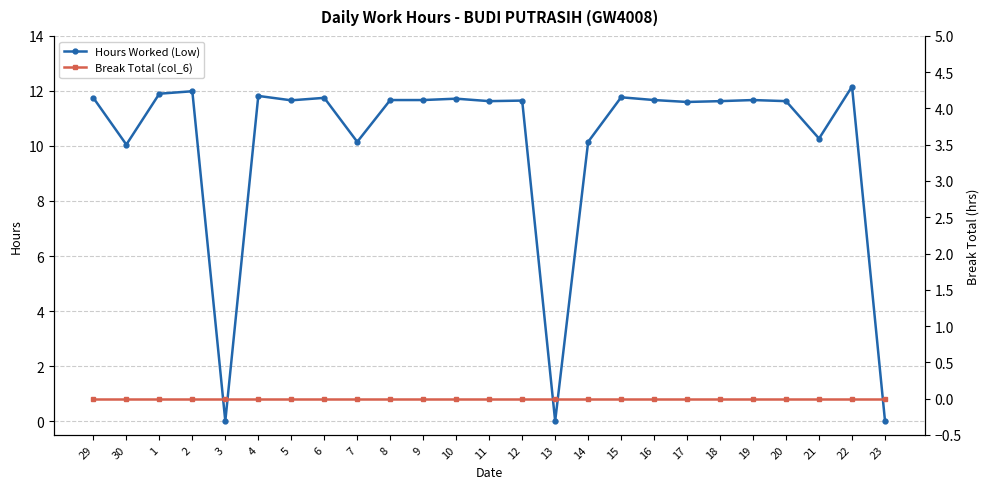

Reading left to right, what are all the values shown in this chart?

Hours Worked (Low): 29=11.8	30=10.1	1=11.9	2=12.0	3=0.0	4=11.8	5=11.7	6=11.8	7=10.2	8=11.7	9=11.7	10=11.7	11=11.6	12=11.7	13=0.0	14=10.2	15=11.8	16=11.7	17=11.6	18=11.6	19=11.7	20=11.6	21=10.3	22=12.2	23=0.0
Break Total (col_6): 29=0.0	30=0.0	1=0.0	2=0.0	3=0.0	4=0.0	5=0.0	6=0.0	7=0.0	8=0.0	9=0.0	10=0.0	11=0.0	12=0.0	13=0.0	14=0.0	15=0.0	16=0.0	17=0.0	18=0.0	19=0.0	20=0.0	21=0.0	22=0.0	23=0.0